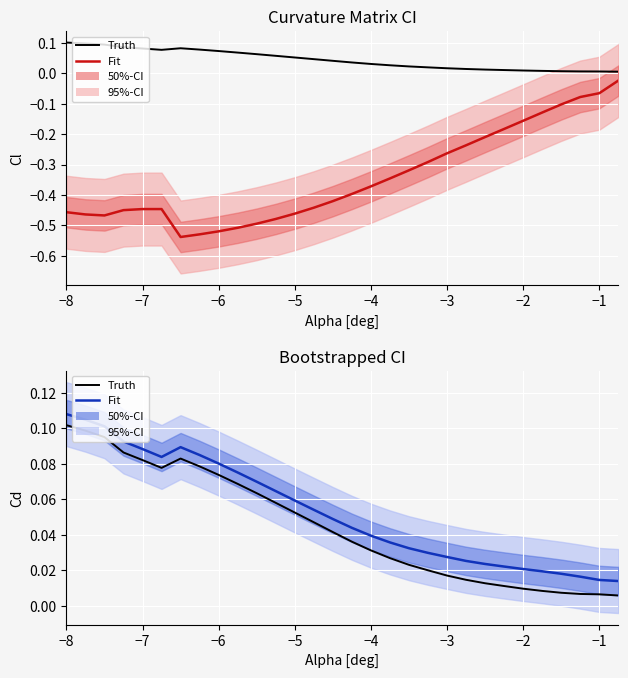

What is the highest value of the Truth series?

0.1